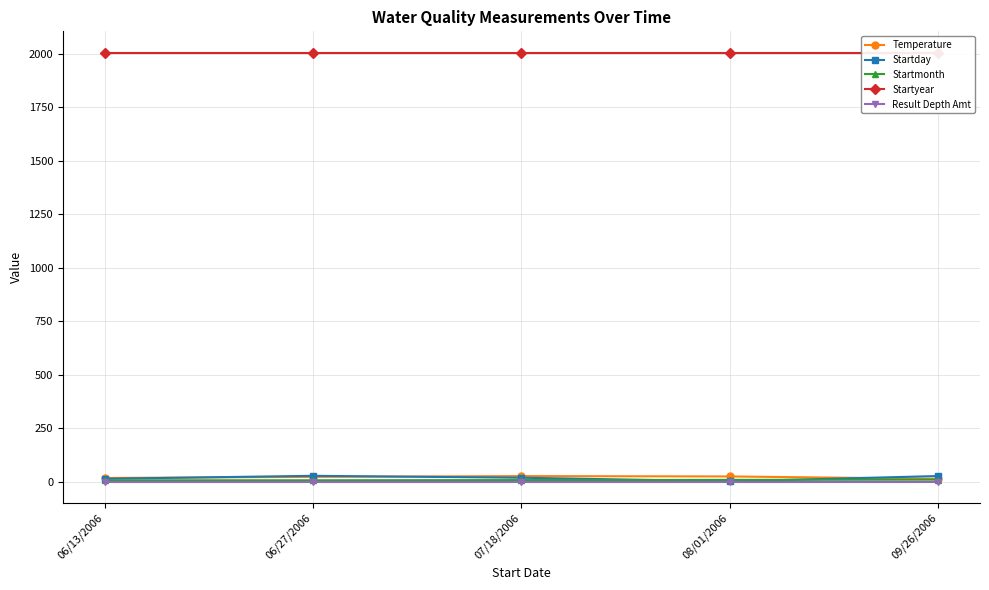

What is the label of the 4th point from the right?

06/27/2006